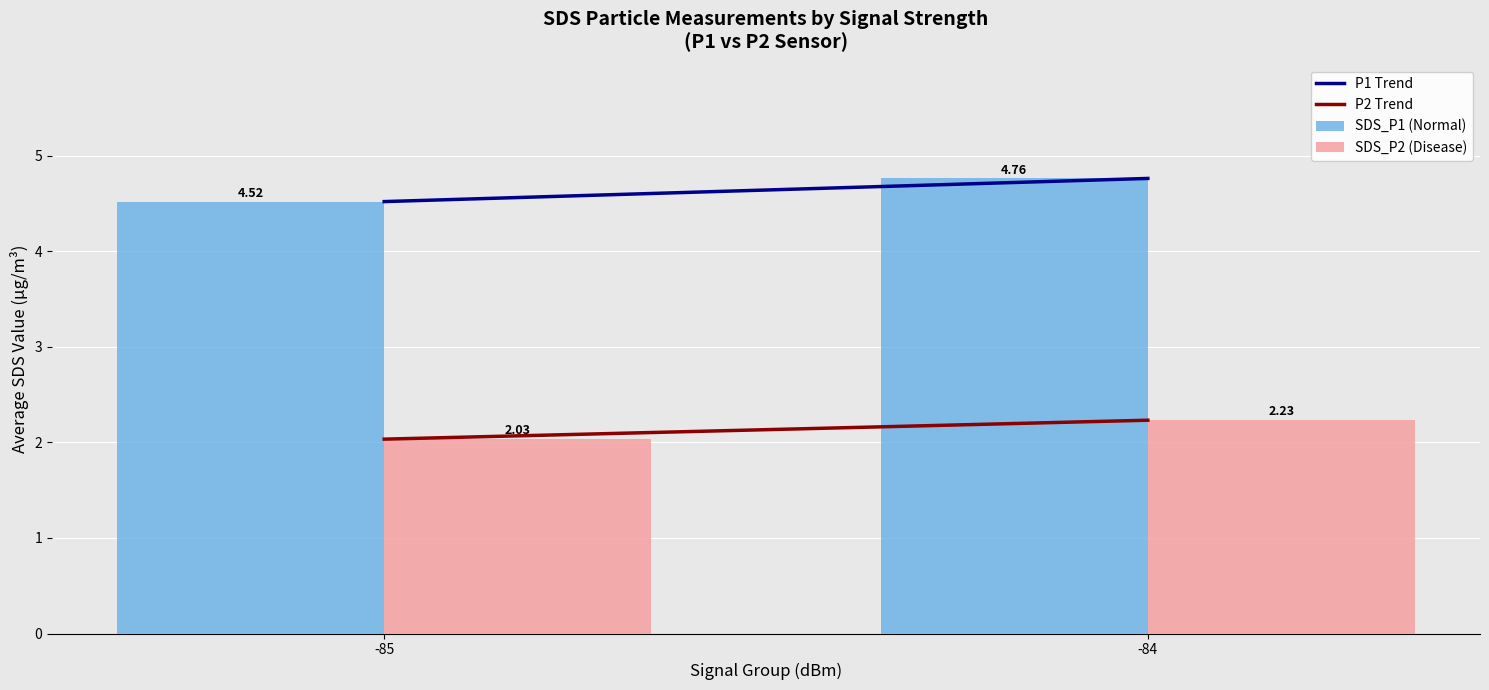

Rank the categories by SDS_P2 (Disease) value from highest to lowest.

-84, -85